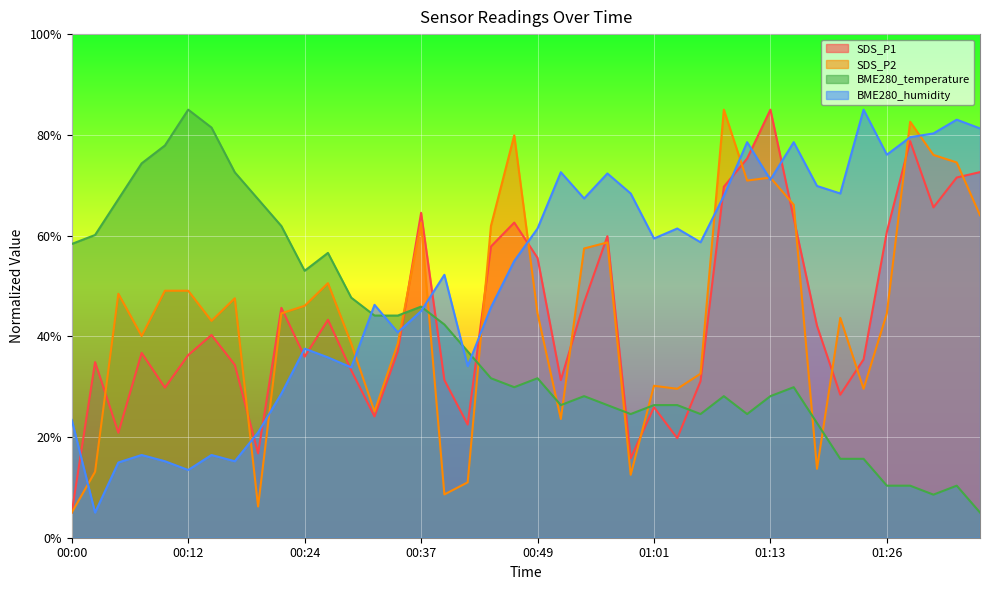

What is the difference between the SDS_P1 values at 00:19 and 00:37?

47.8